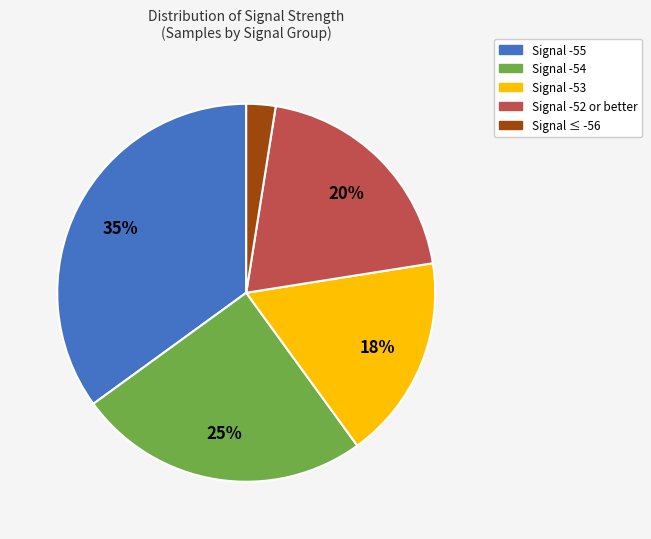

How many slices are in this pie chart?

5